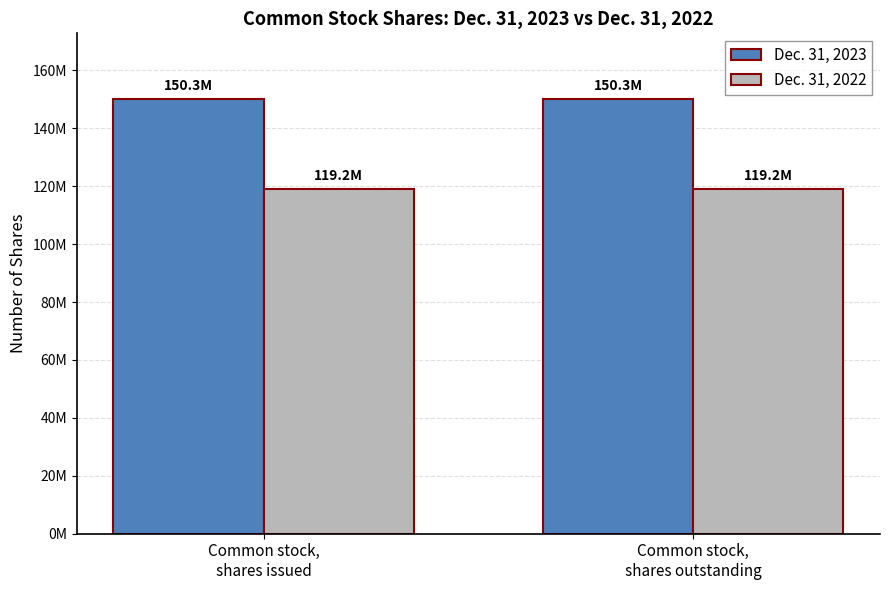

Is it true that Dec. 31, 2022 equals 34934370 at Common stock,
shares issued?

False